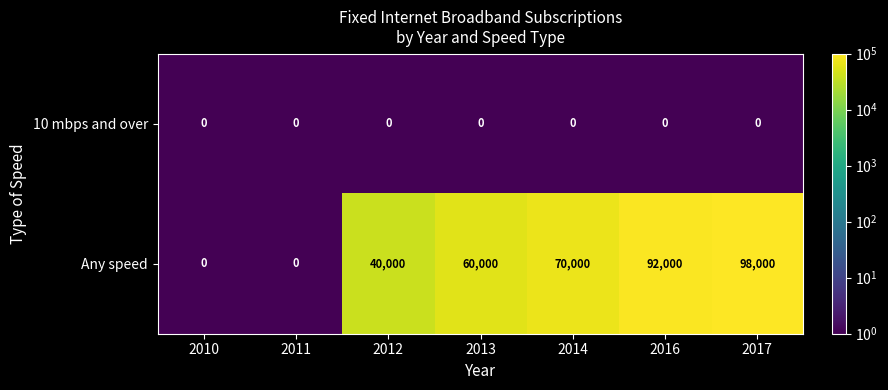

Which series has the widest spread of values?

Any speed